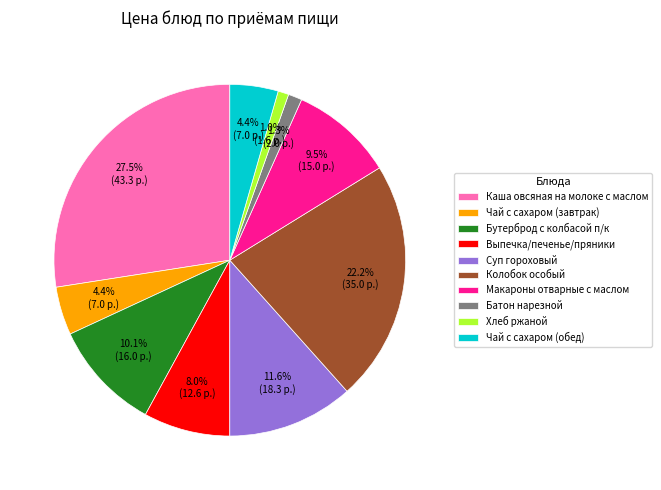

Approximately how many times larger is the value at Чай с сахаром (завтрак) compared to Выпечка/печенье/пряники?

0.6